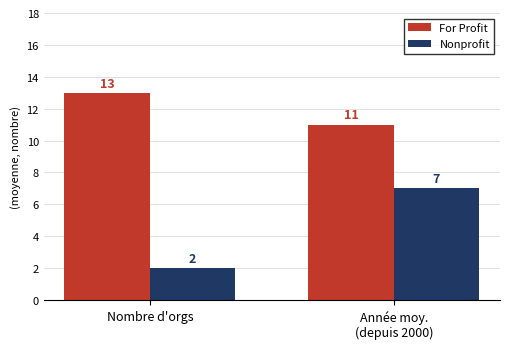

Which series has the largest range (max minus min)?

Nonprofit